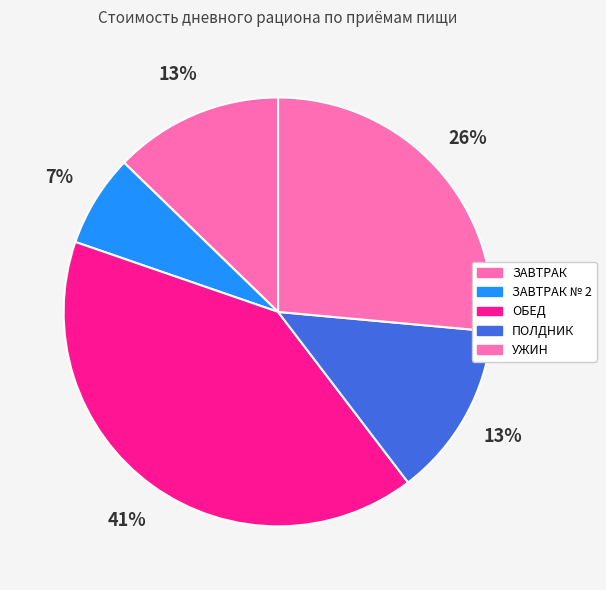

To the nearest percent, what is the combined percentage of ПОЛДНИК and УЖИН?

40%